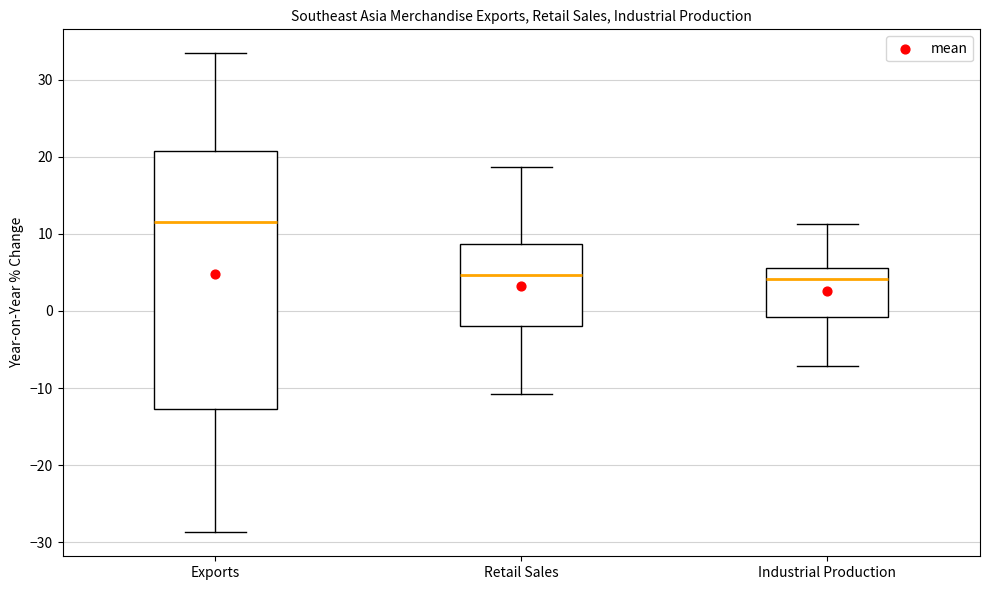

Comparing the boxes themselves (not the whiskers), which one is the tallest?

Exports